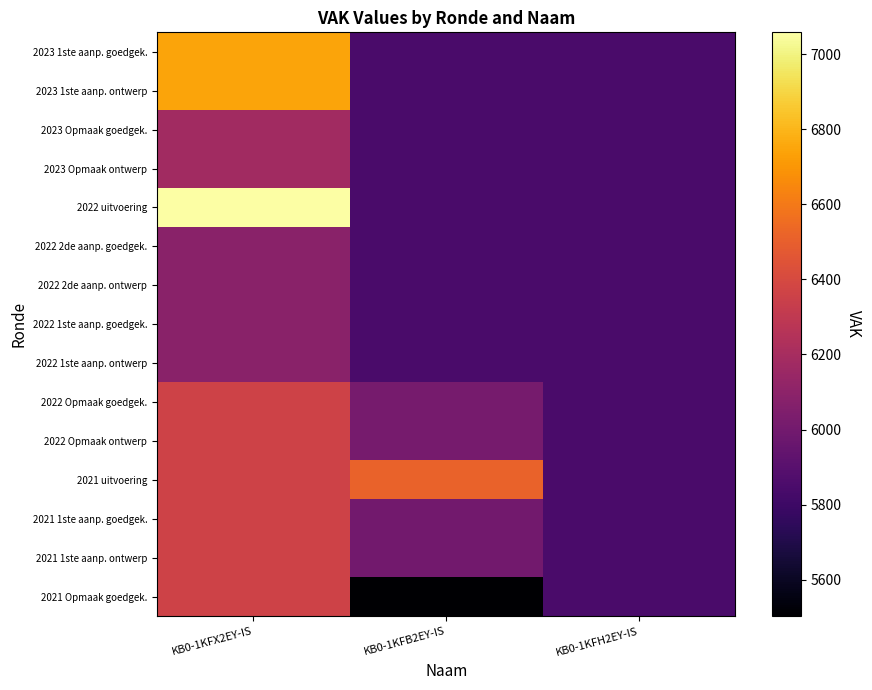

How many categories are shown in the chart?

3